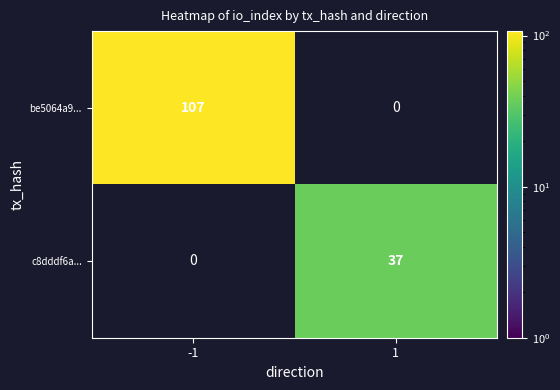

The c8dddf6a... series shows 37 at 1. True or false?

True